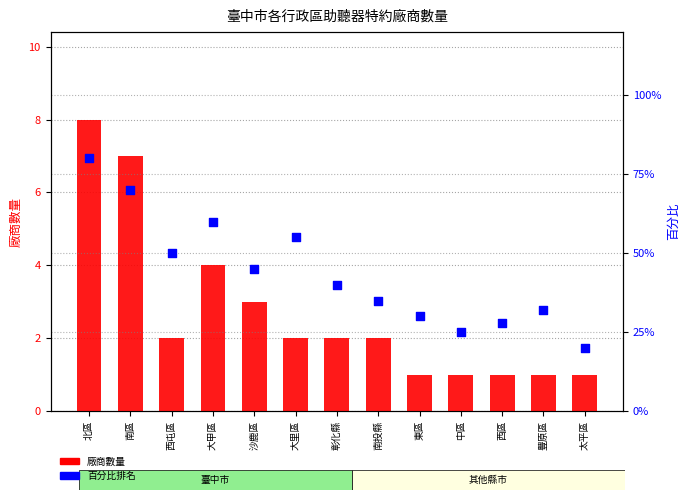

Which series has the widest spread of Y values?

百分比排名